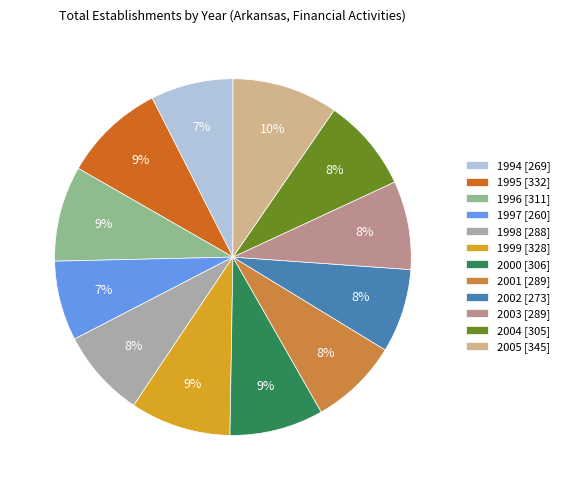

To the nearest percent, what percentage of the pie is 2001?

8%